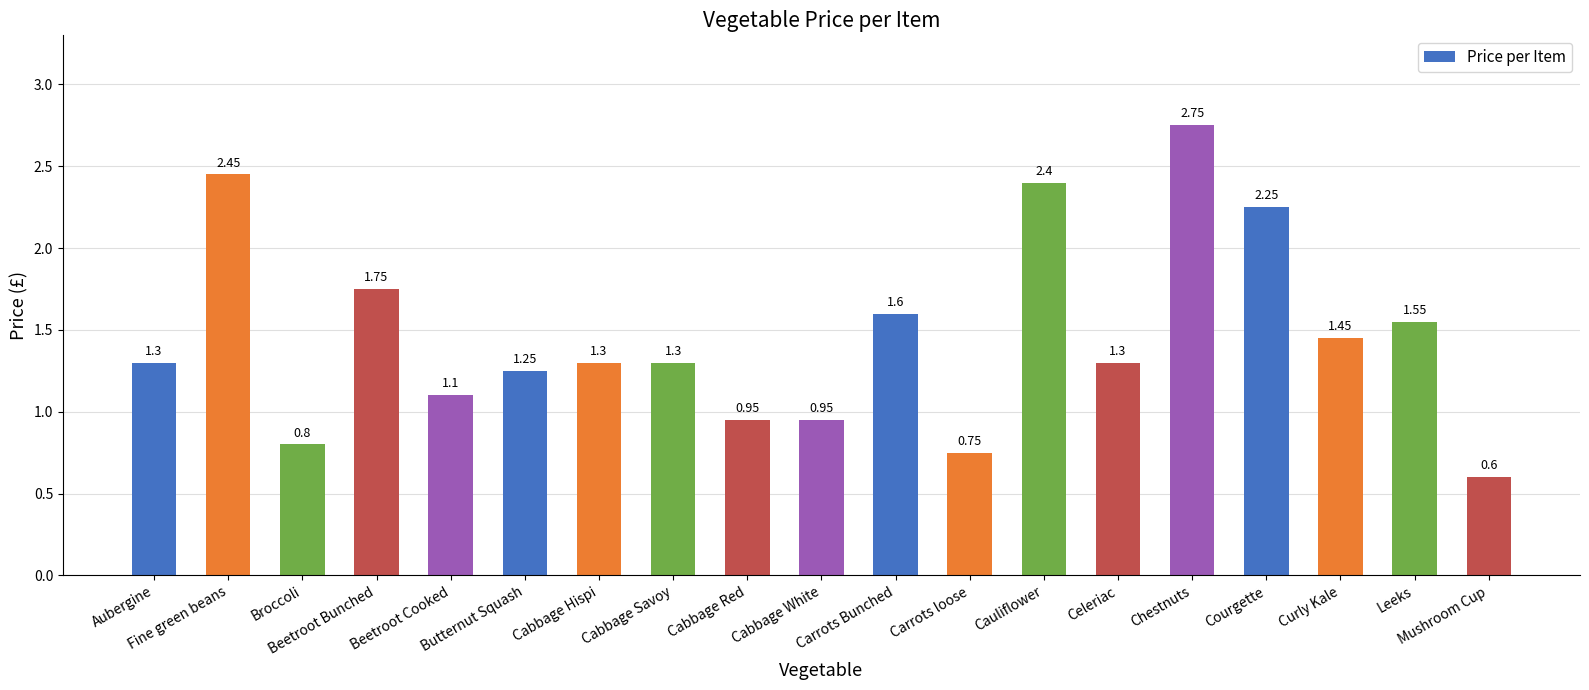

What is the sum of all values?

27.8